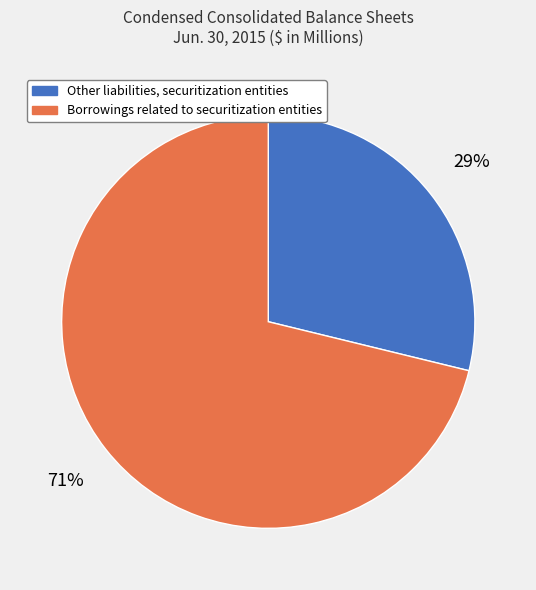

Which has a higher value, Borrowings related to securitization entities or Other liabilities, securitization entities?

Borrowings related to securitization entities